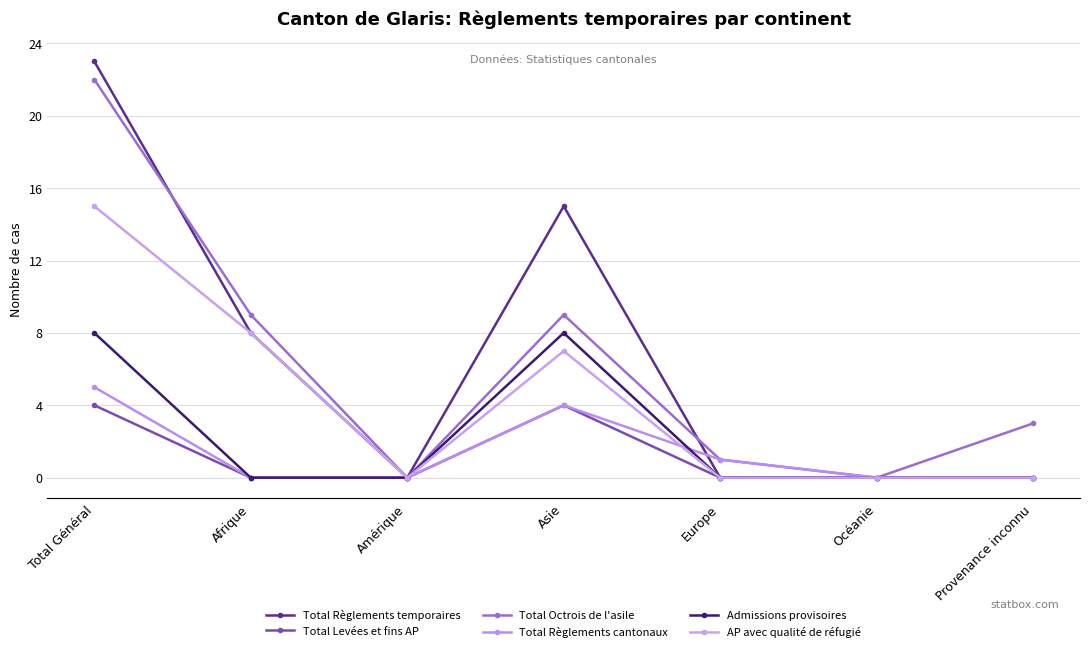

Count the number of data series in this chart.

6